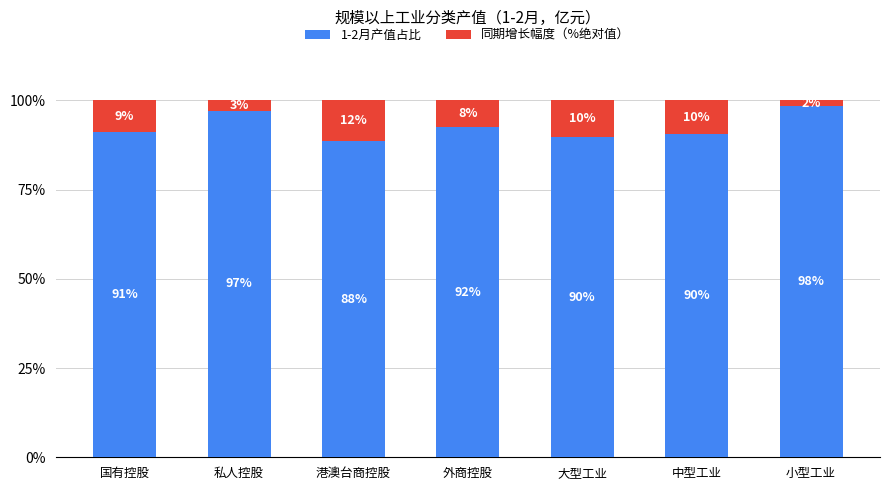

What are all the series names shown in the legend?

1-2月产值占比, 同期增长幅度（%绝对值）